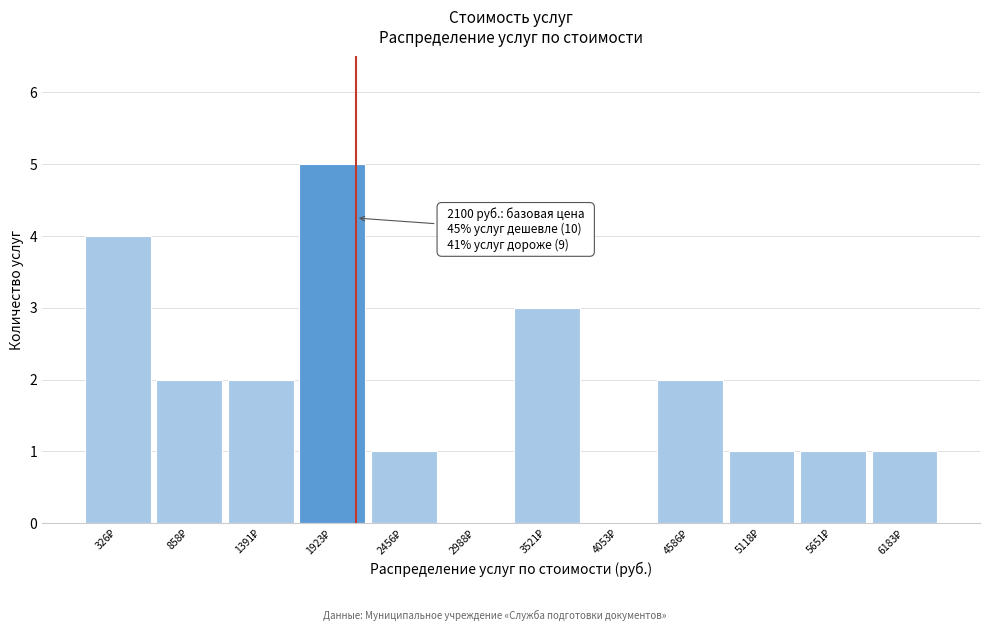

Over which range of the x-axis is the bar tallest?

1700 to 2200